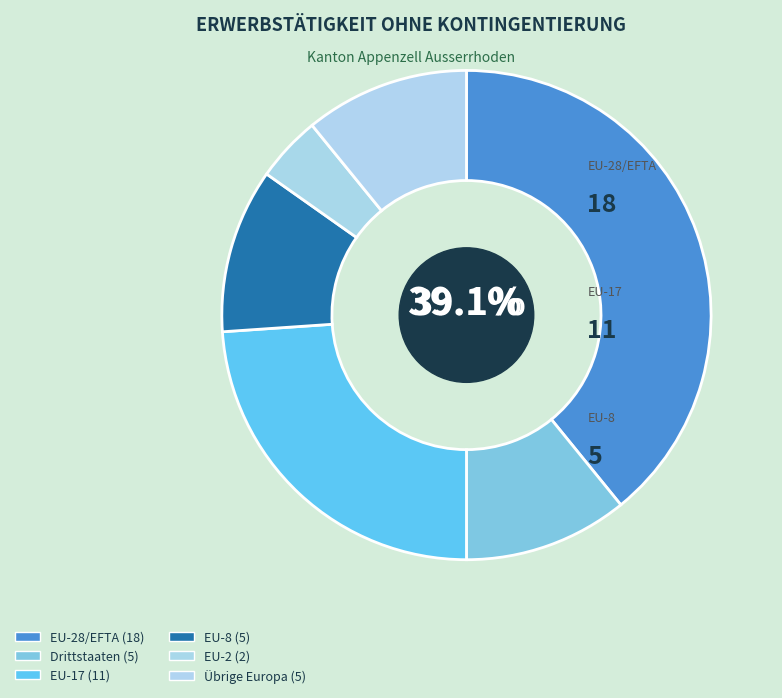

How many slices are in this pie chart?

6